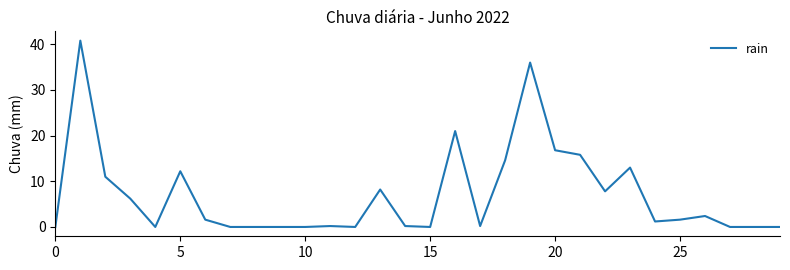

How many lines are shown in the chart?

1